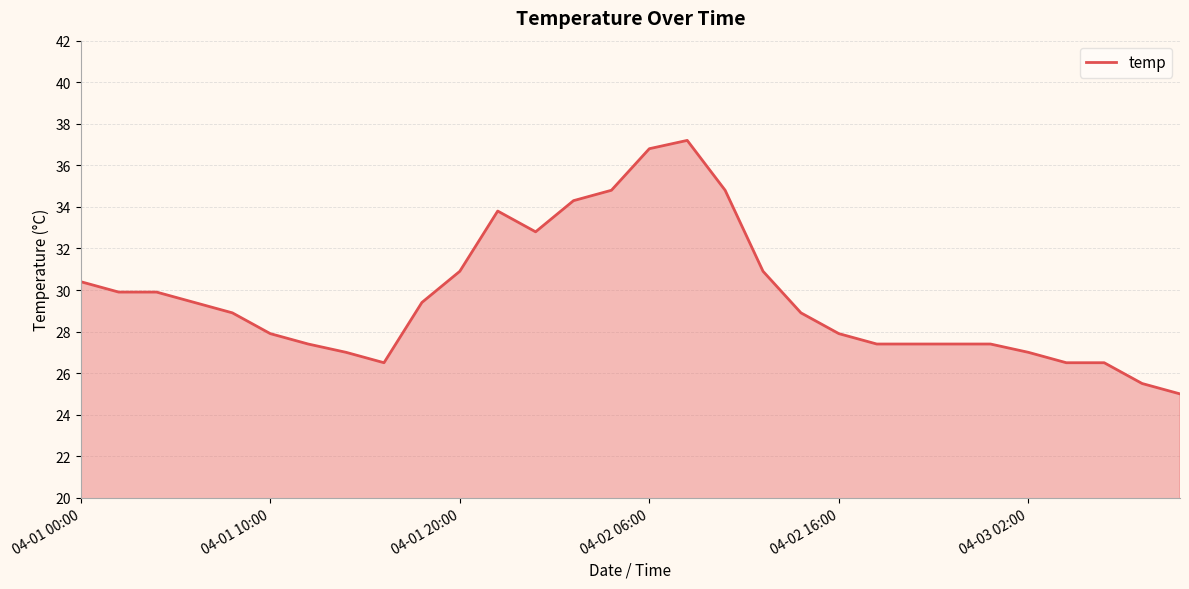

What is the minimum value shown in the chart?

25.0